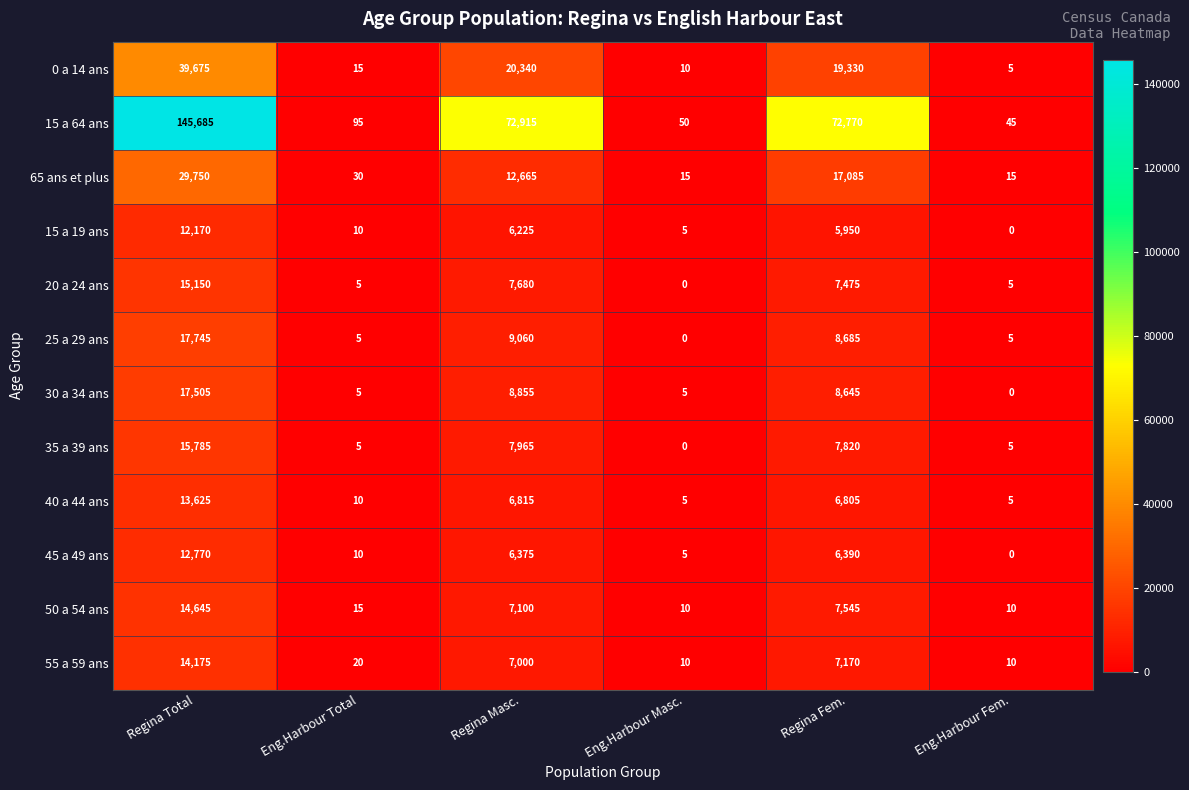

What is the difference between the maximum and minimum values in the 15 a 64 ans series?

145640